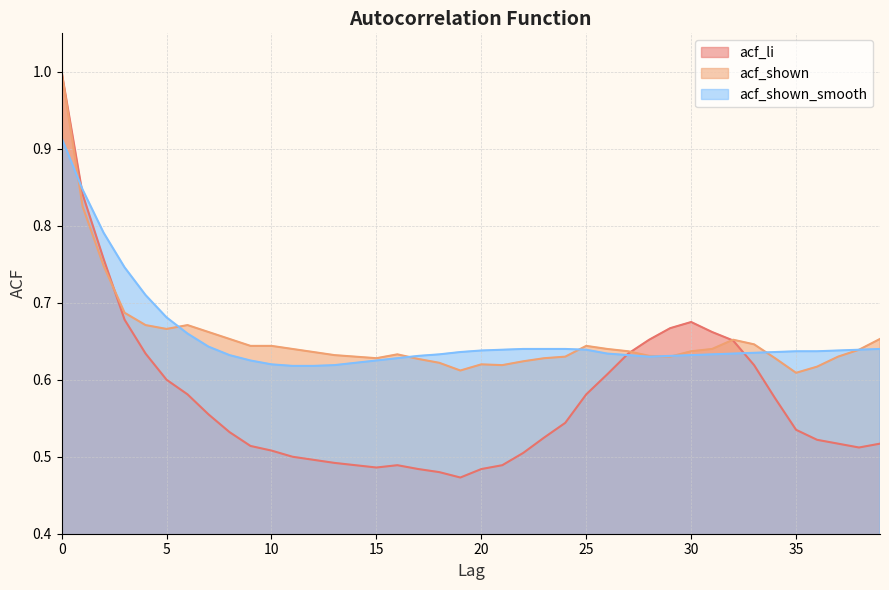

How many lines are shown in the chart?

3